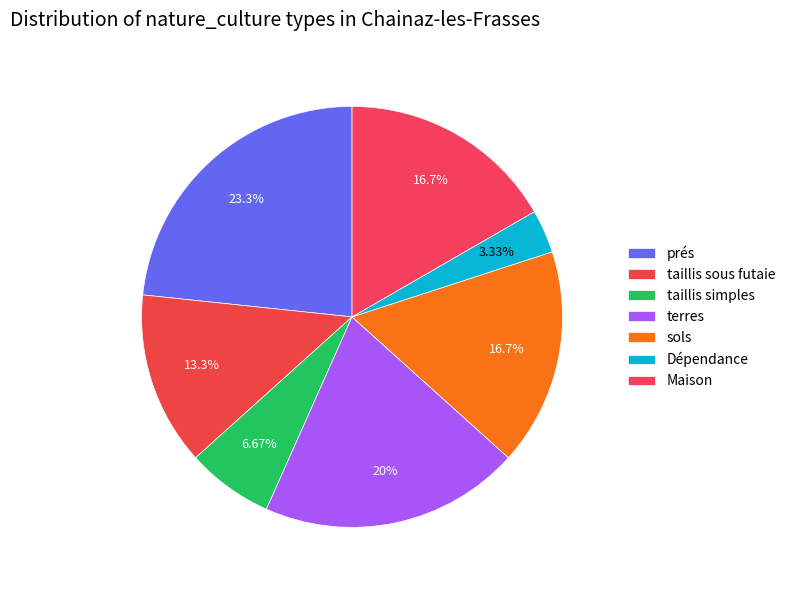

What percentage is the Maison slice, to the nearest percent?

17%